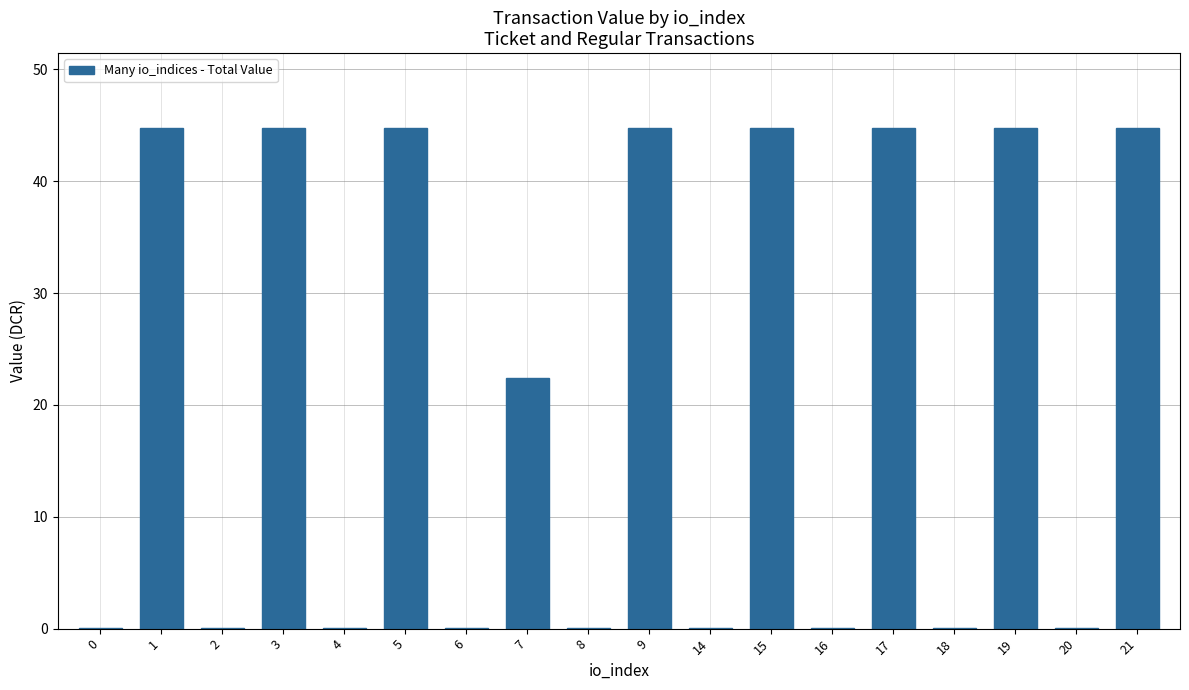

True or false: the data shows 44.8 at 5.

True